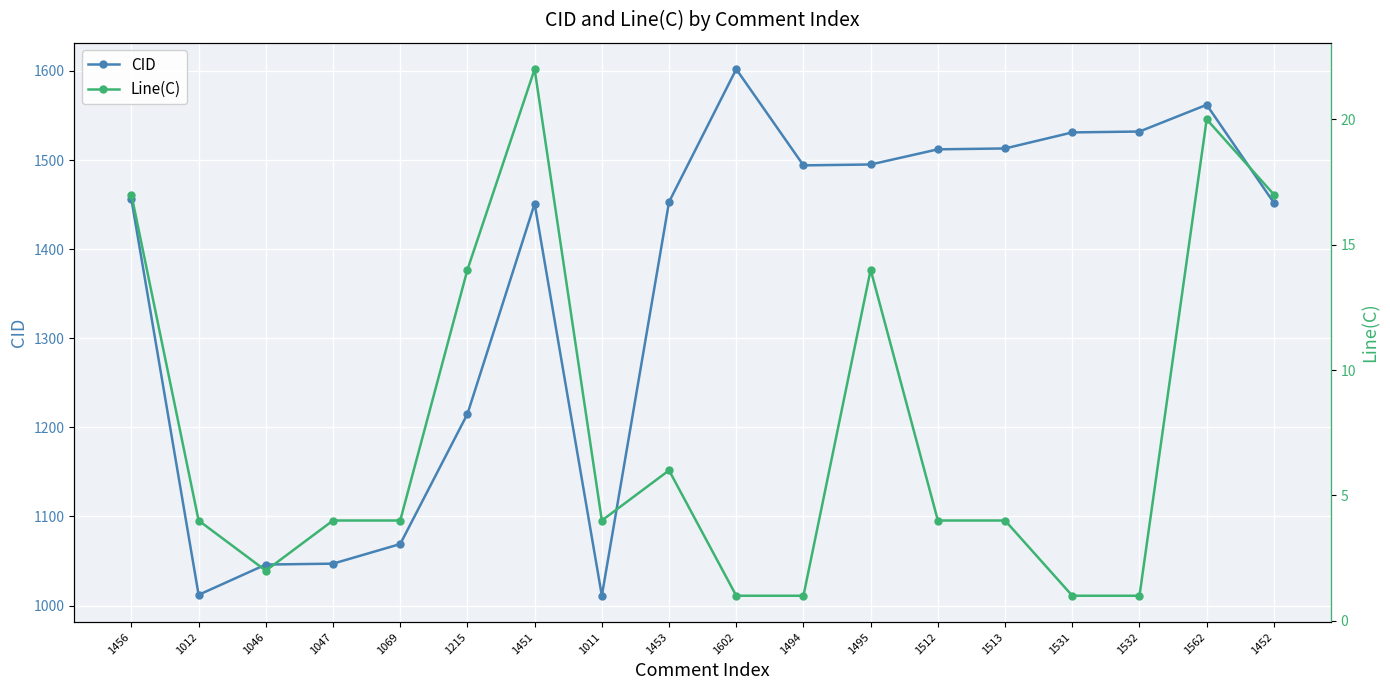

True or false: CID and Line(C) cross at least once.

False